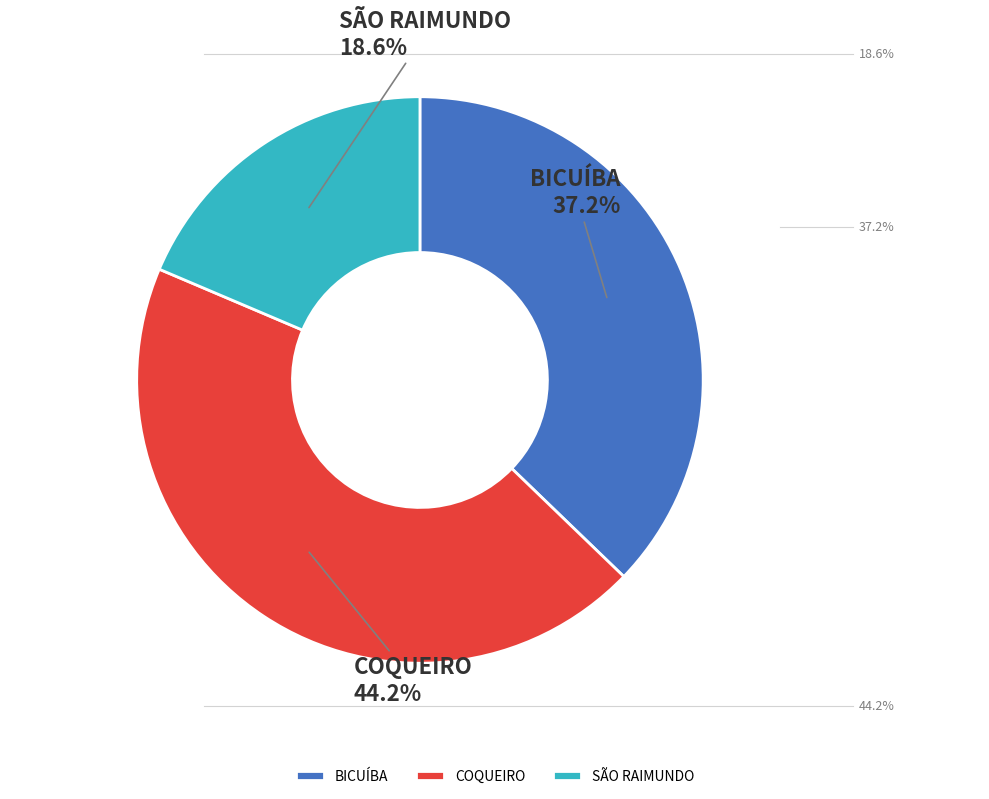

Approximately how many times larger is the value at COQUEIRO compared to BICUÍBA?

1.2